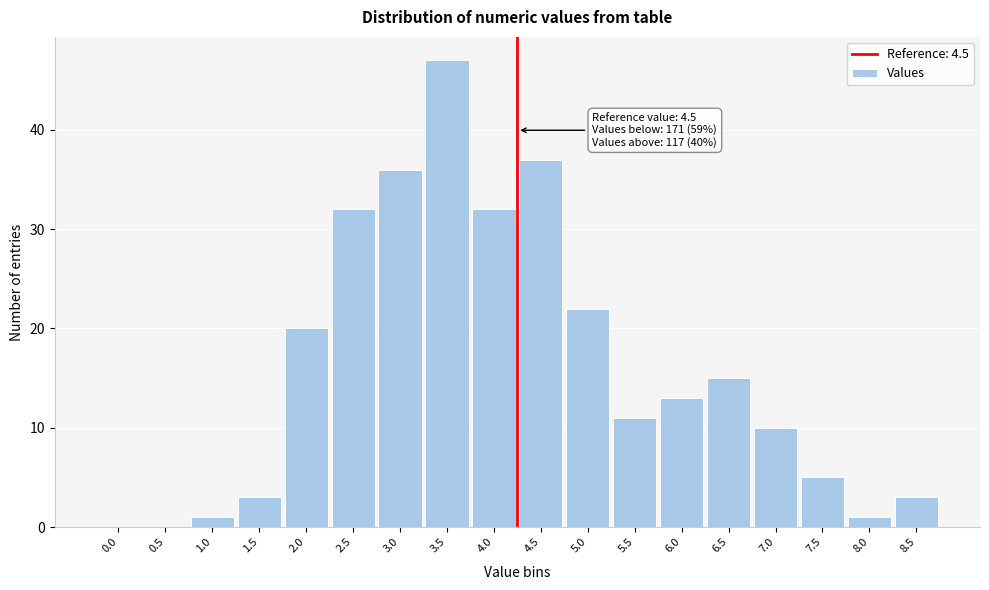

Reading left to right, list all the values displayed in this chart.

0.0=0	0.5=0	1.0=1	1.5=3	2.0=20	2.5=32	3.0=36	3.5=47	4.0=32	4.5=37	5.0=22	5.5=11	6.0=13	6.5=15	7.0=10	7.5=5	8.0=1	8.5=3